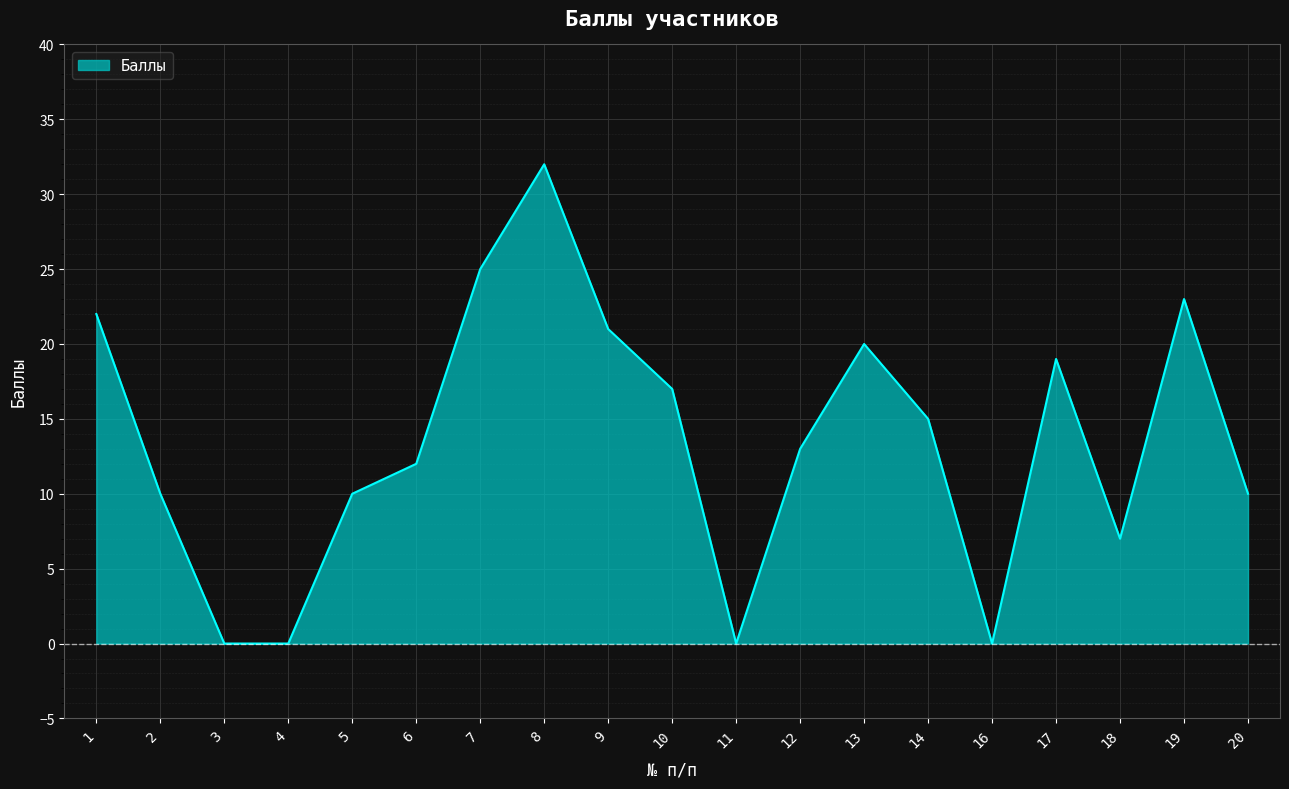

Where does the data first go above 13?

1